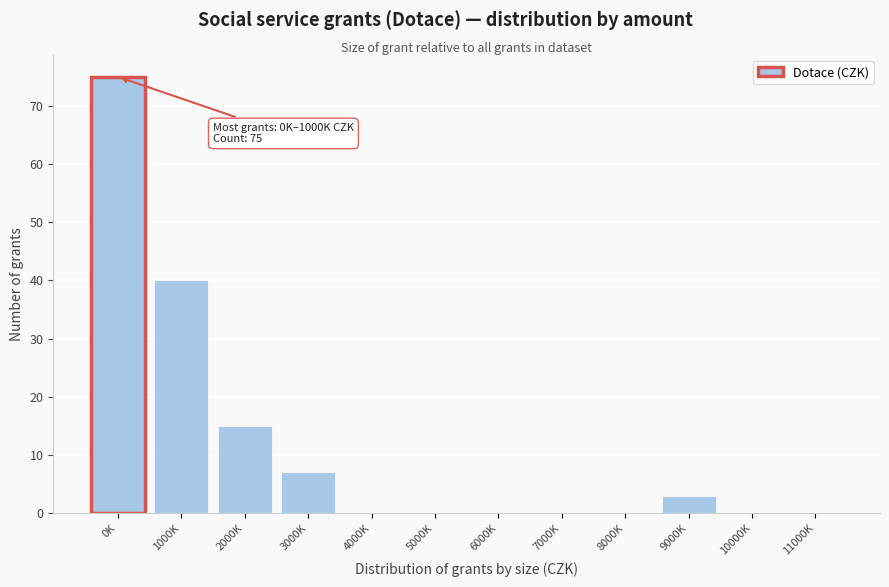

Reading left to right, transcribe all the data shown in this chart.

0K=75	1000K=40	2000K=15	3000K=7	4000K=0	5000K=0	6000K=0	7000K=0	8000K=0	9000K=3	10000K=0	11000K=0